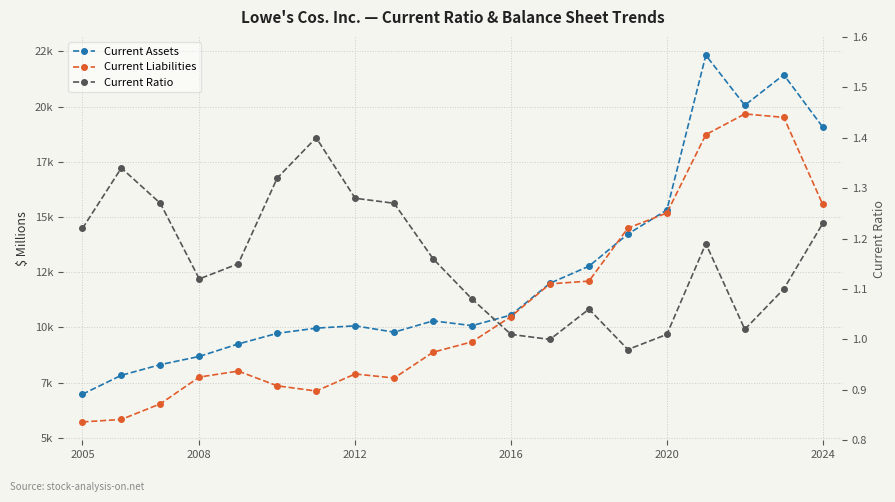

The Current Liabilities series shows 4720.5 at 2020. True or false?

False